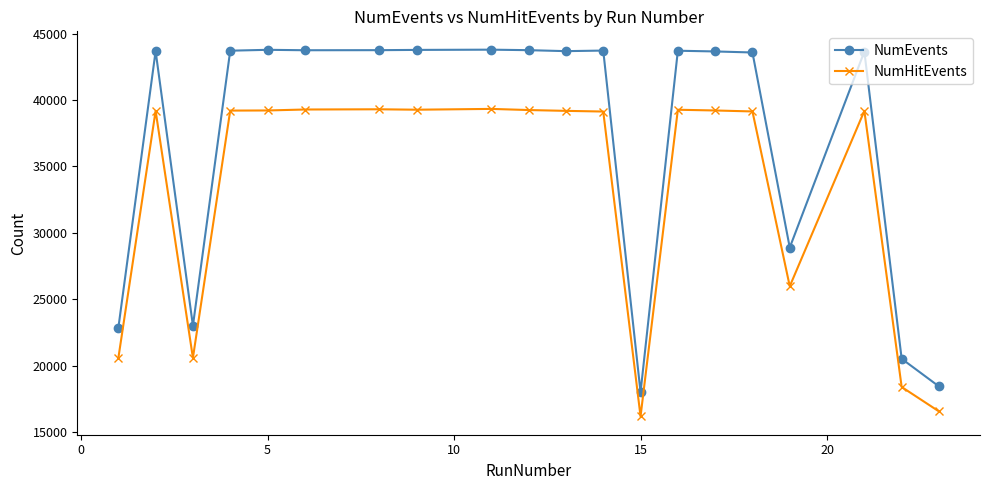

What are all the series names shown in the legend?

NumEvents, NumHitEvents